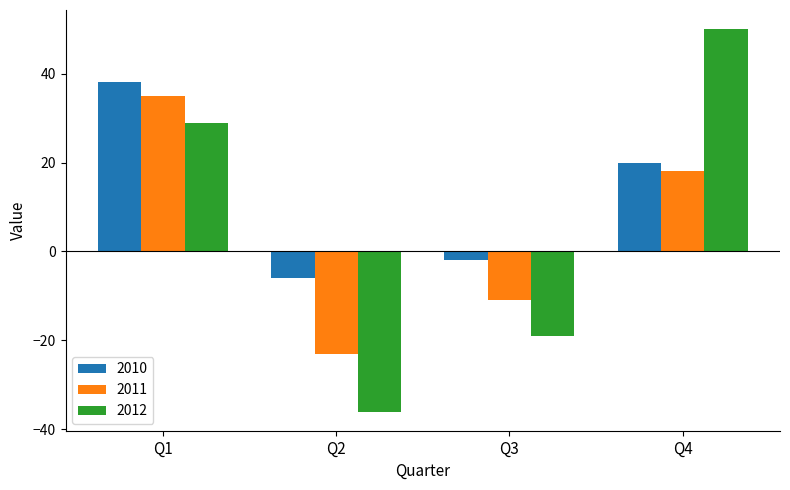

What is the difference between the highest and lowest values at Q3?

17